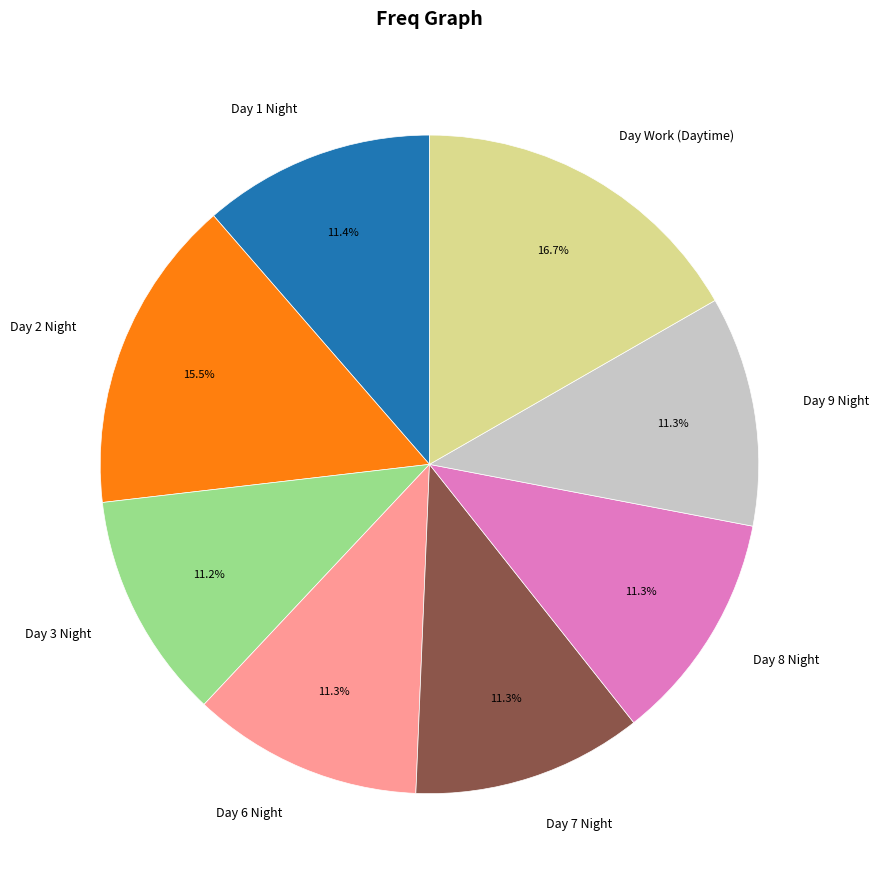

Which has a higher value, Day 8 Night or Day Work (Daytime)?

Day Work (Daytime)